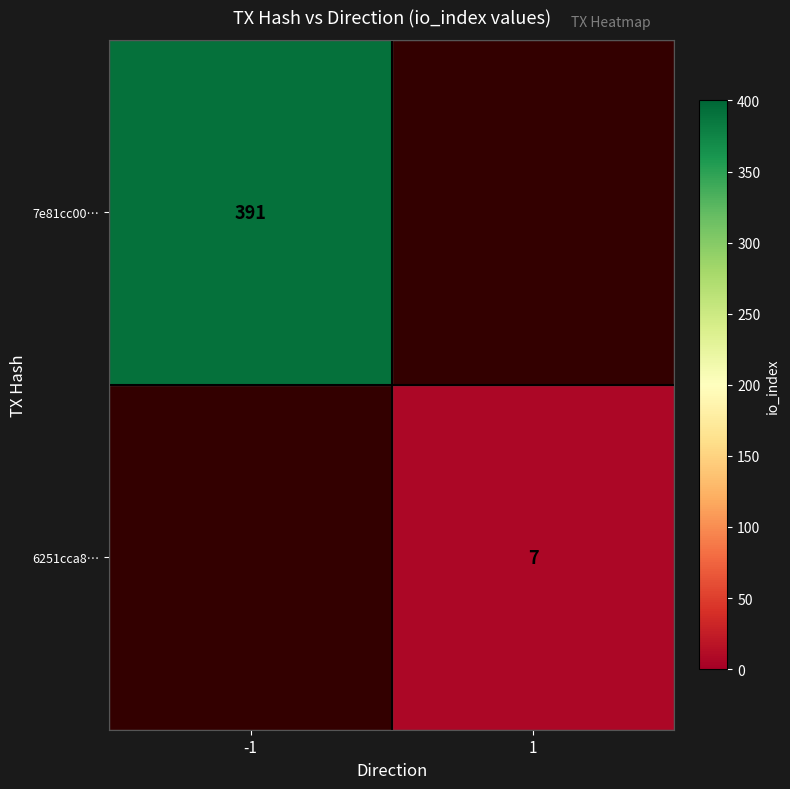

How many distinct data groups are displayed?

2